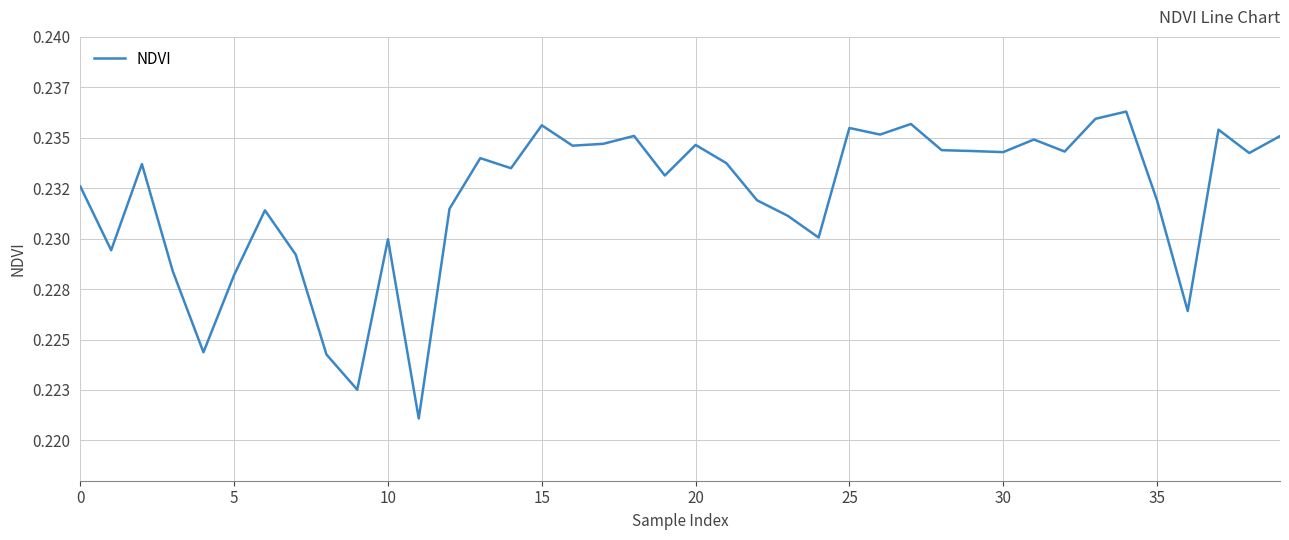

Does the chart display data point markers on the line(s)?

No